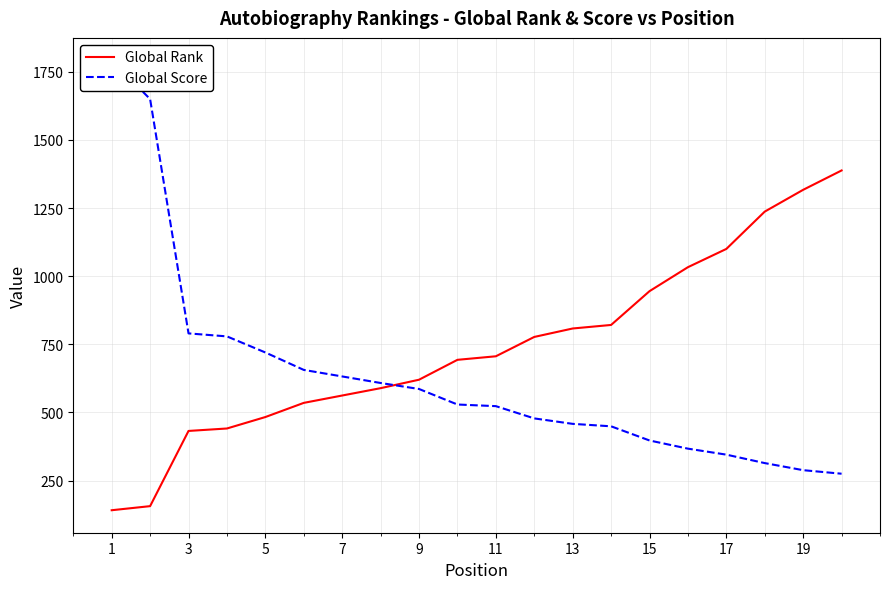

What is the maximum value for Global Score?

1792